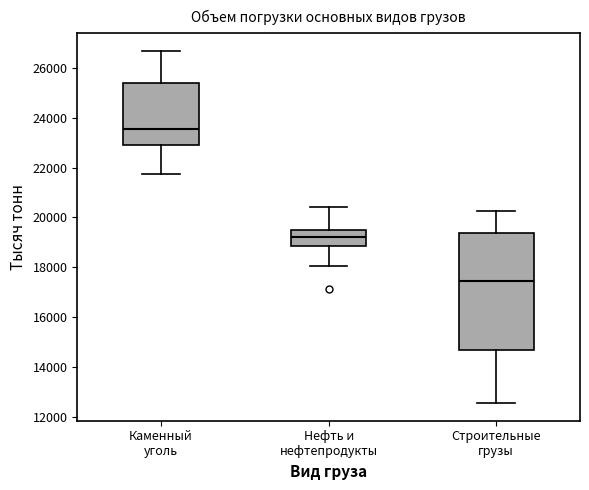

Comparing the boxes themselves (not the whiskers), which one is the tallest?

Строительные грузы